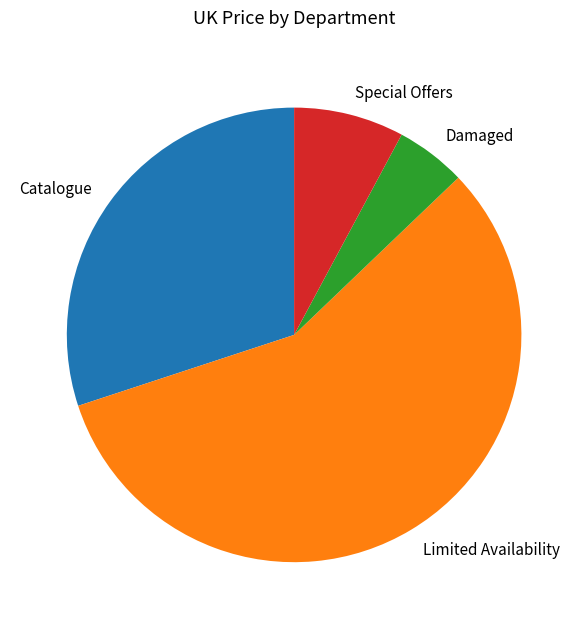

Does any single category account for the majority?

Yes